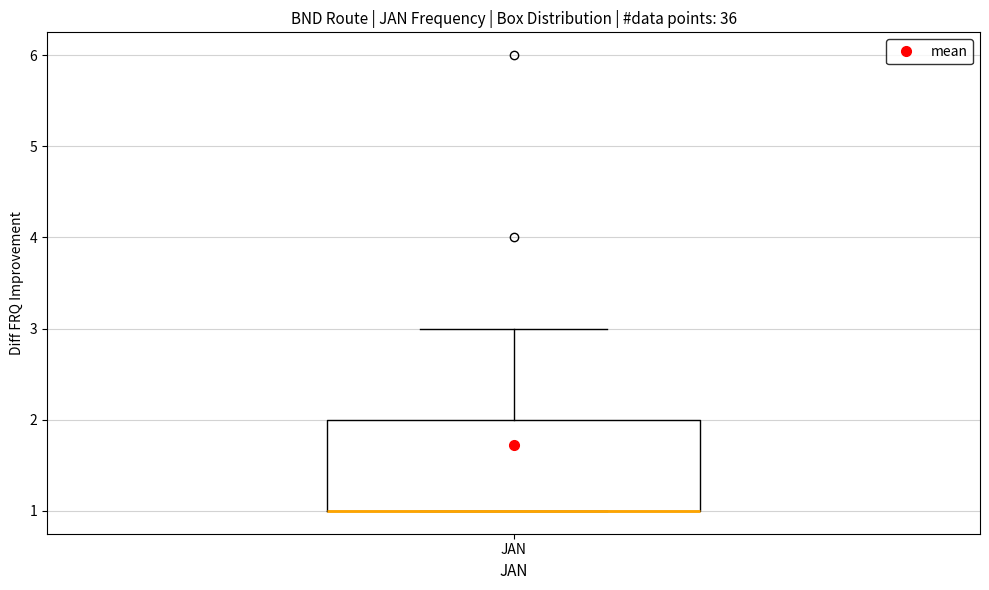

Where is the lower edge of the box for JAN on the y-axis? The values are not printed on the chart, so give them approximately, as read against the axis.

1